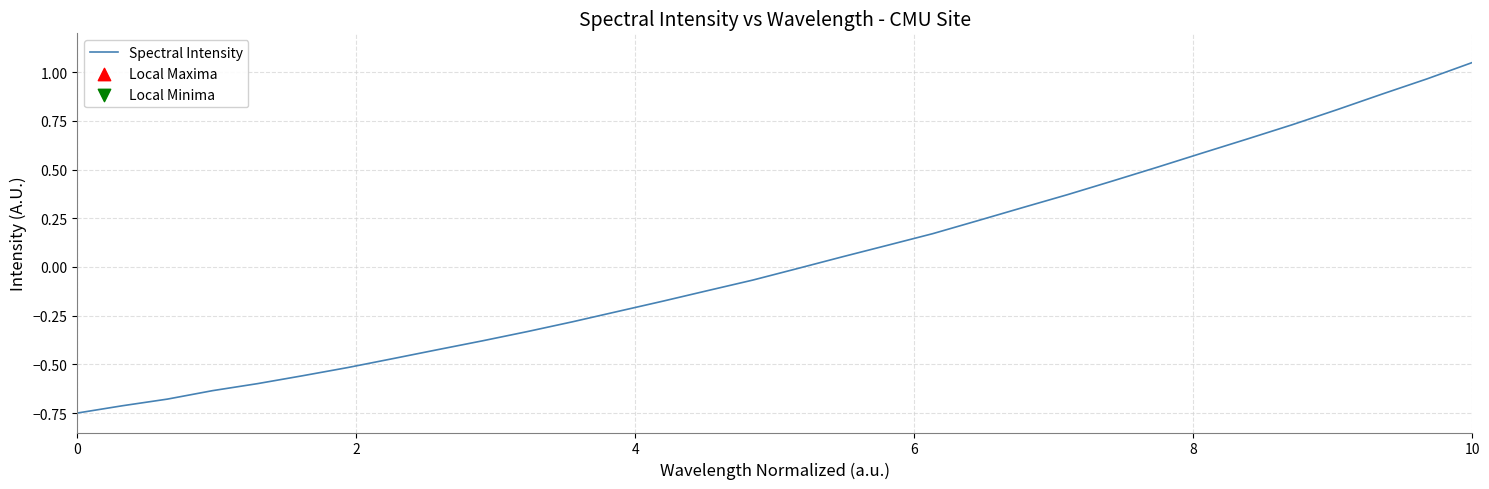

What is the difference between the maximum and minimum values?

1.8